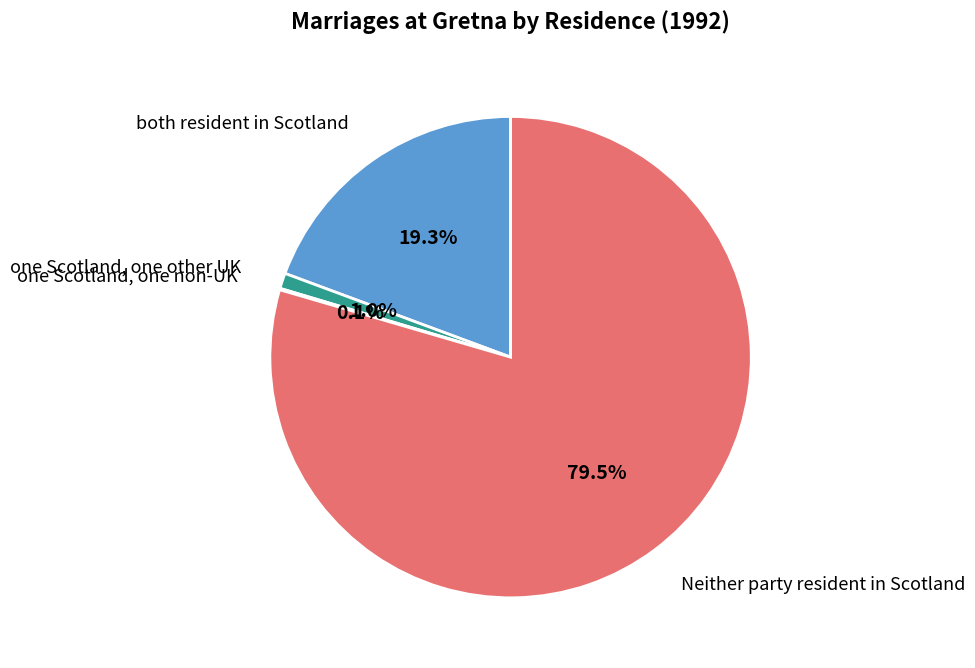

Is there a majority slice in this chart?

Yes